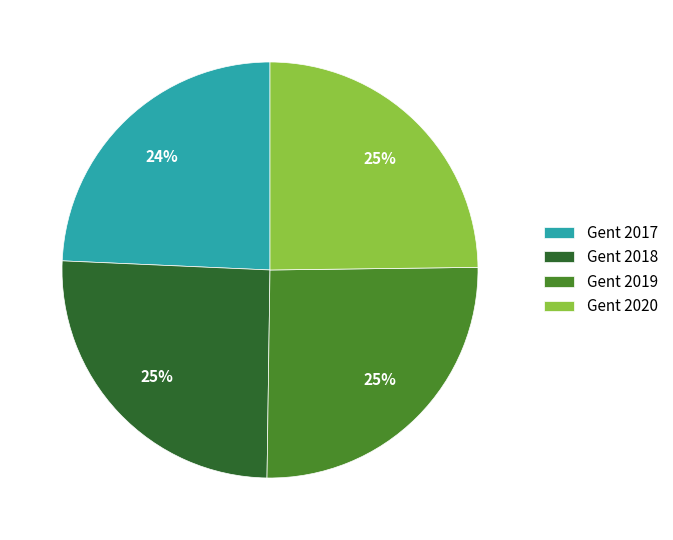

How many segments does this pie chart have?

4